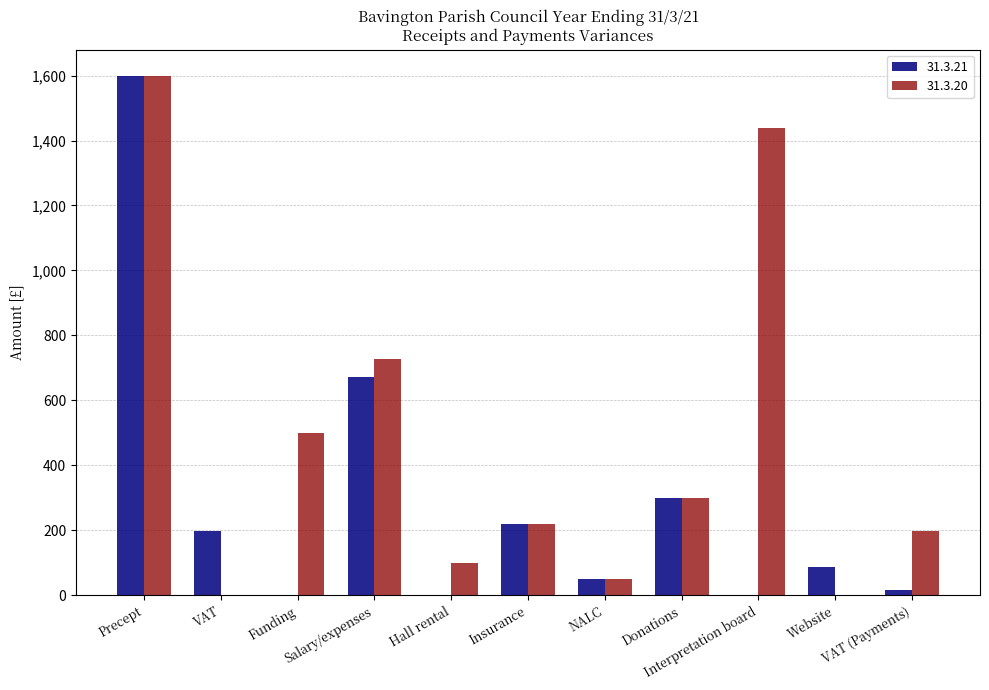

Count the number of categories in the chart.

11